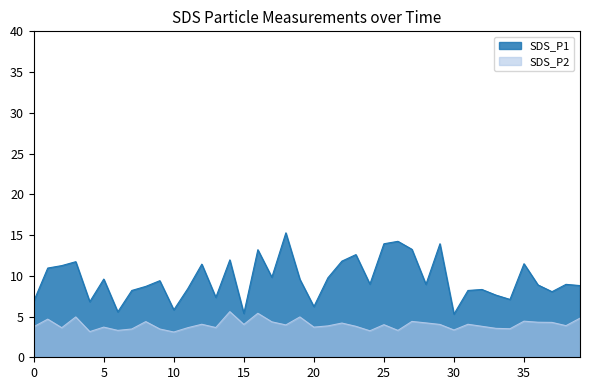

How many lines are shown in the chart?

2